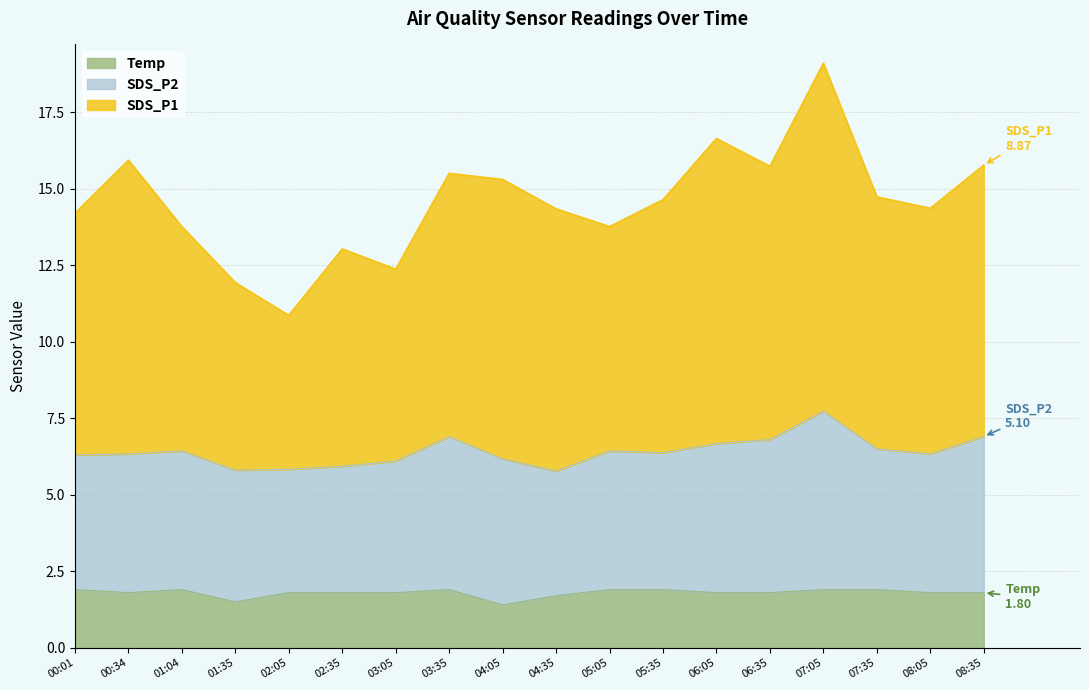

Is it true that Temp equals 1.9 at 01:04?

True